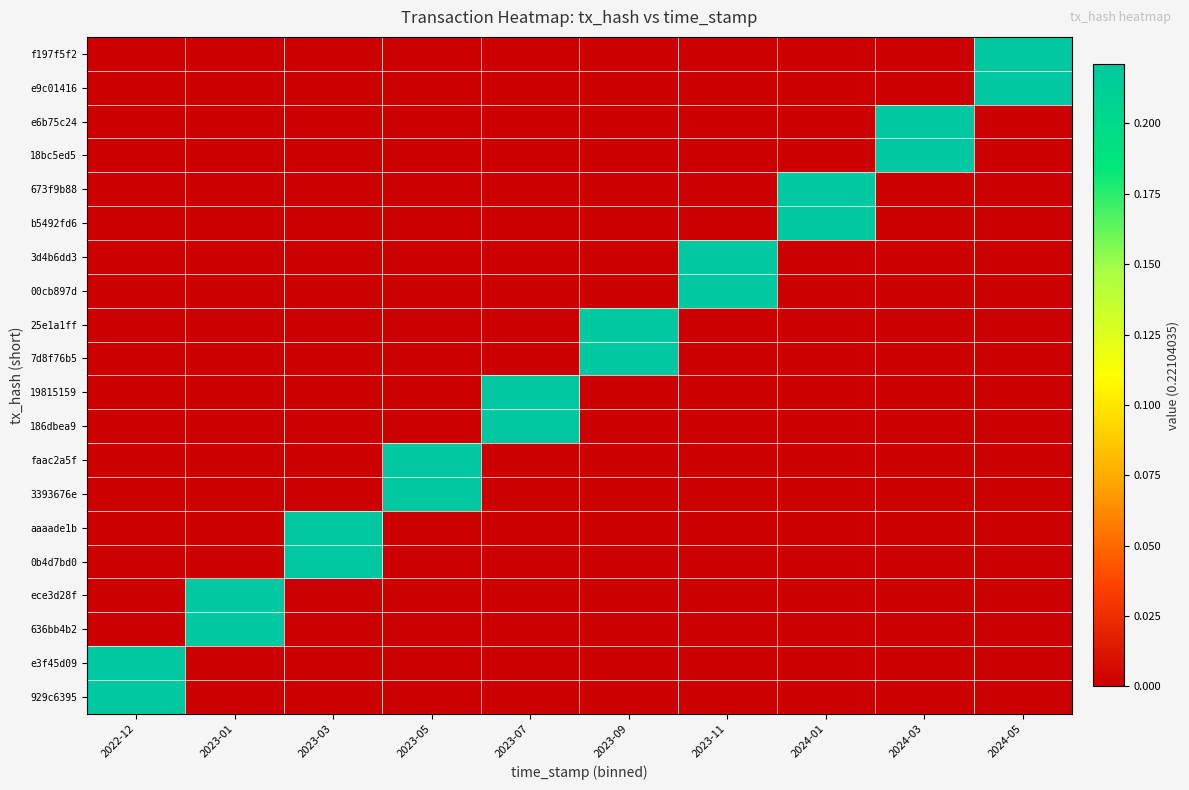

At which category is the sum across all series the highest?

2022-12